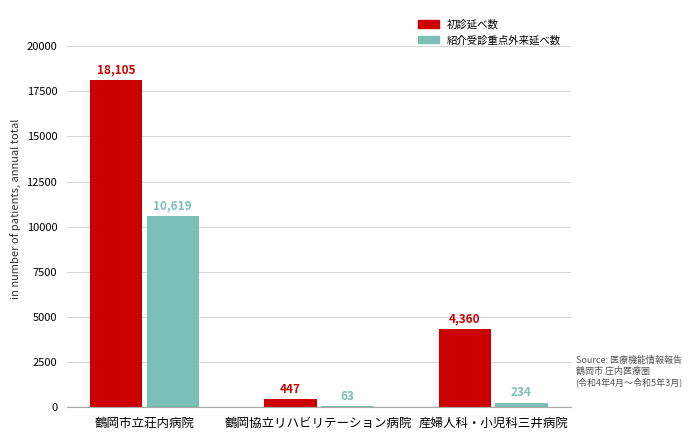

What are all the series names shown in the legend?

初診延べ数, 紹介受診重点外来延べ数